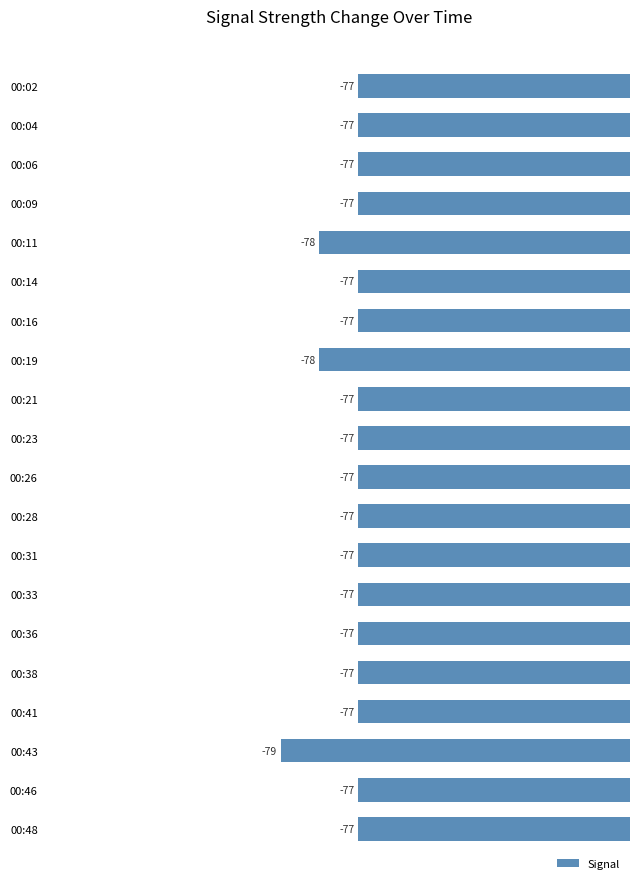

What is the difference between the second highest and minimum values?

2